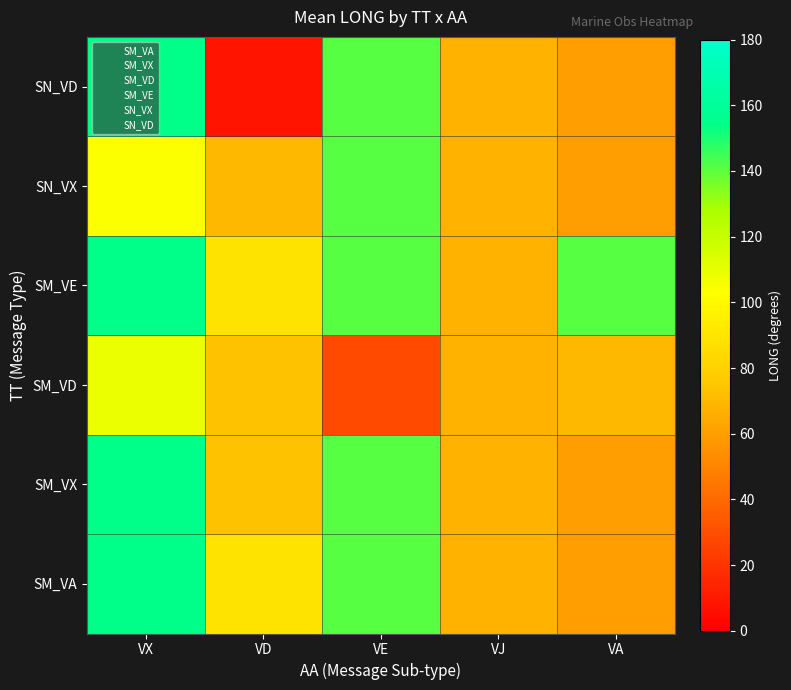

Between VA and VD, which is larger?

VD